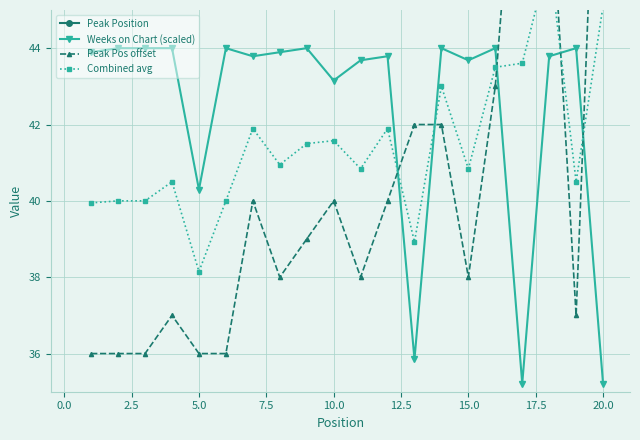

What is the value of the Peak Pos offset point at the 6th from the left?

36.0